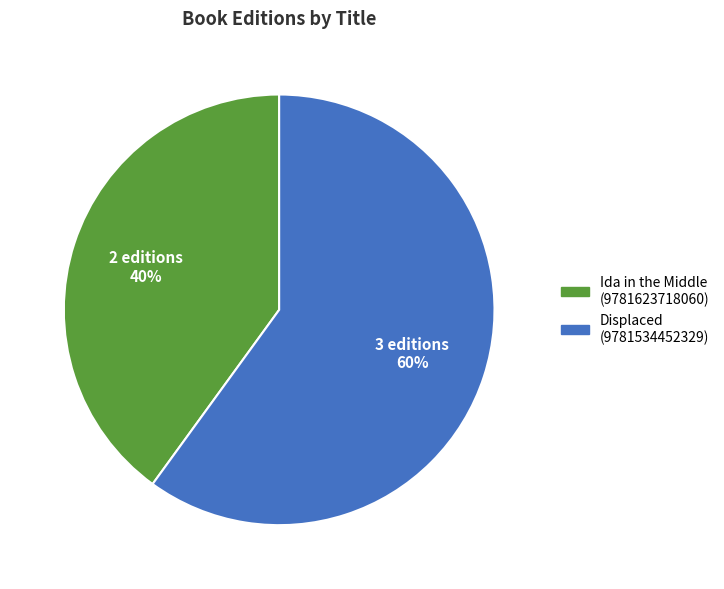

Approximately how many times larger is the value at Ida in the Middle (9781623718060) compared to Displaced (9781534452329)?

0.7